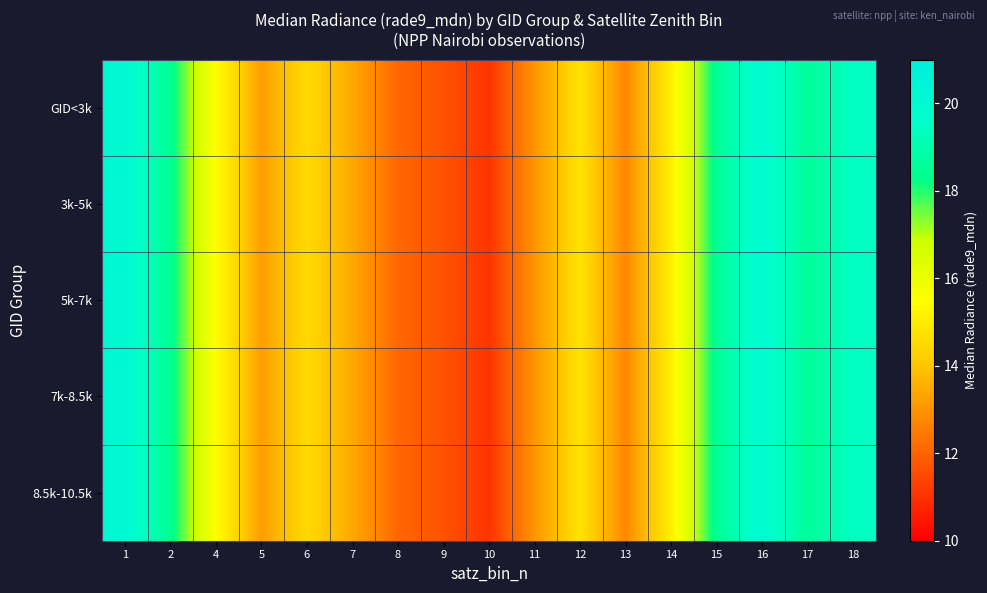

At which category is the sum across all series the highest?

1